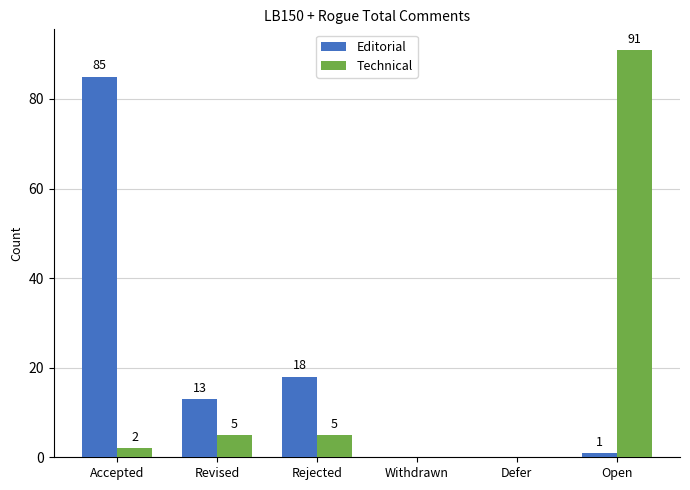

The Editorial series shows 27 at Defer. True or false?

False